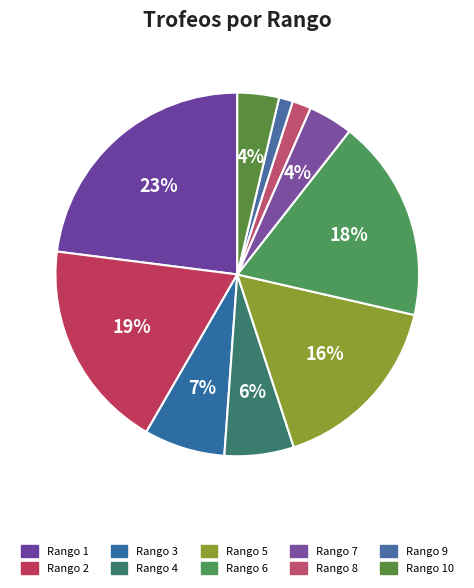

Does any single category account for the majority?

No